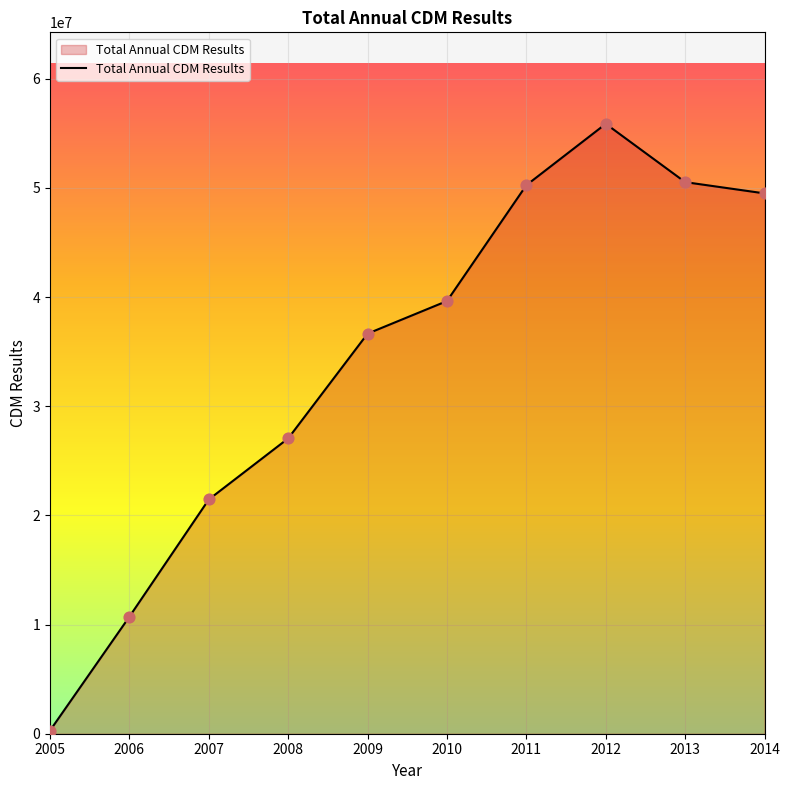

Which has a higher value, 2008 or 2011?

2011